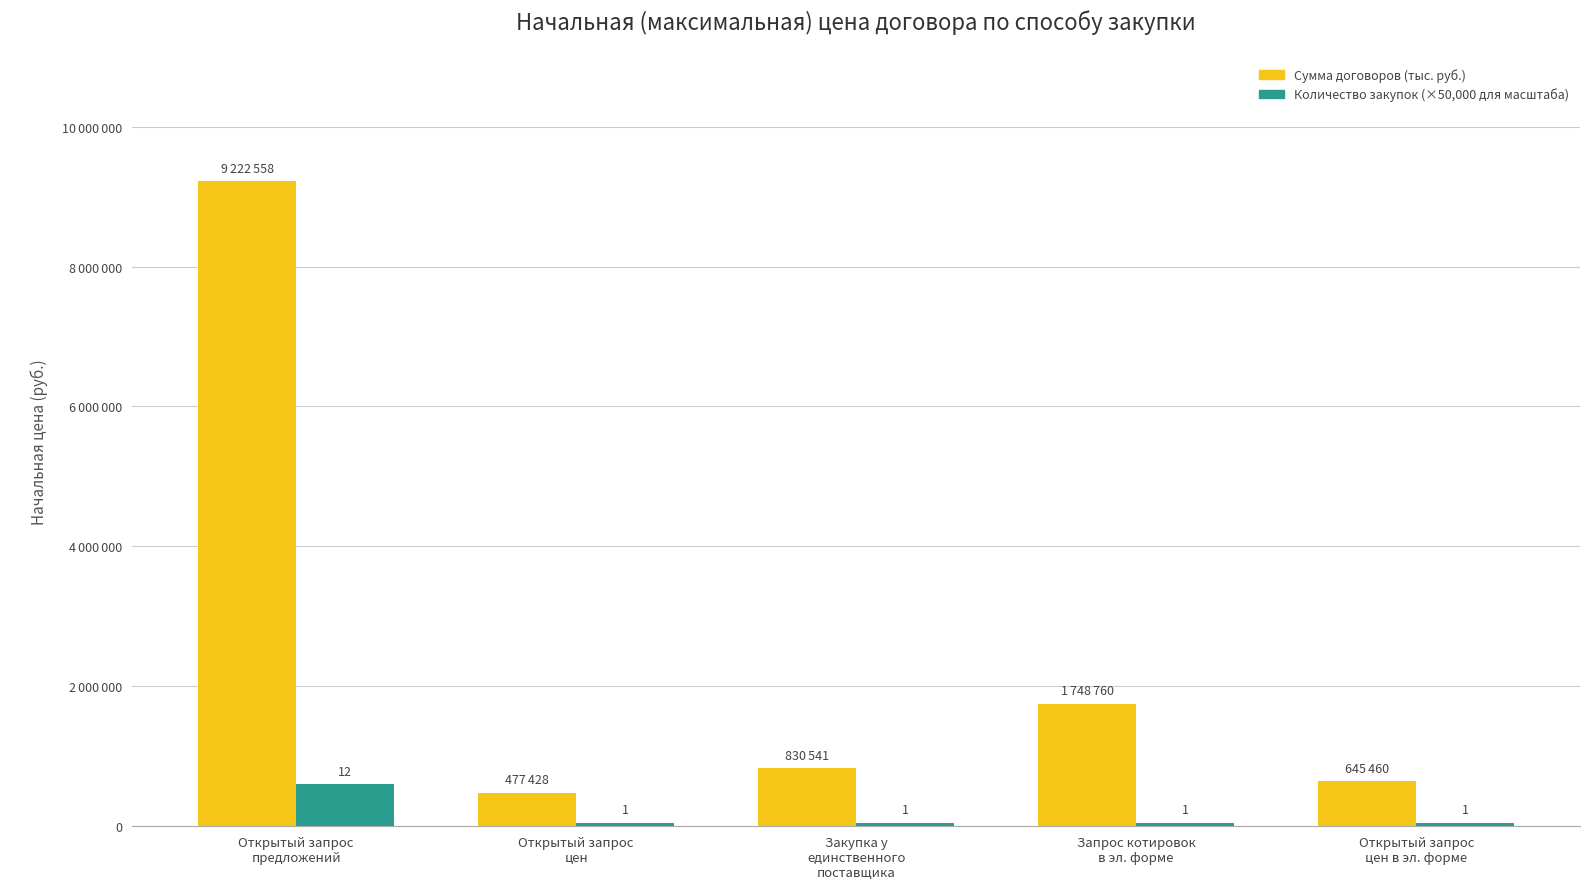

What position from the left is Открытый запрос
цен?

2